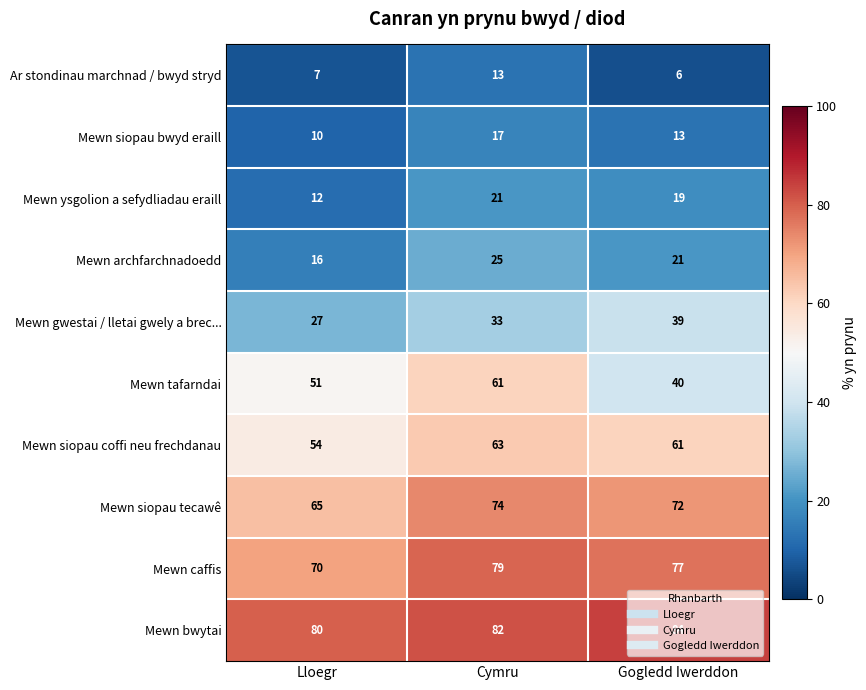

How many categories are shown in the chart?

3